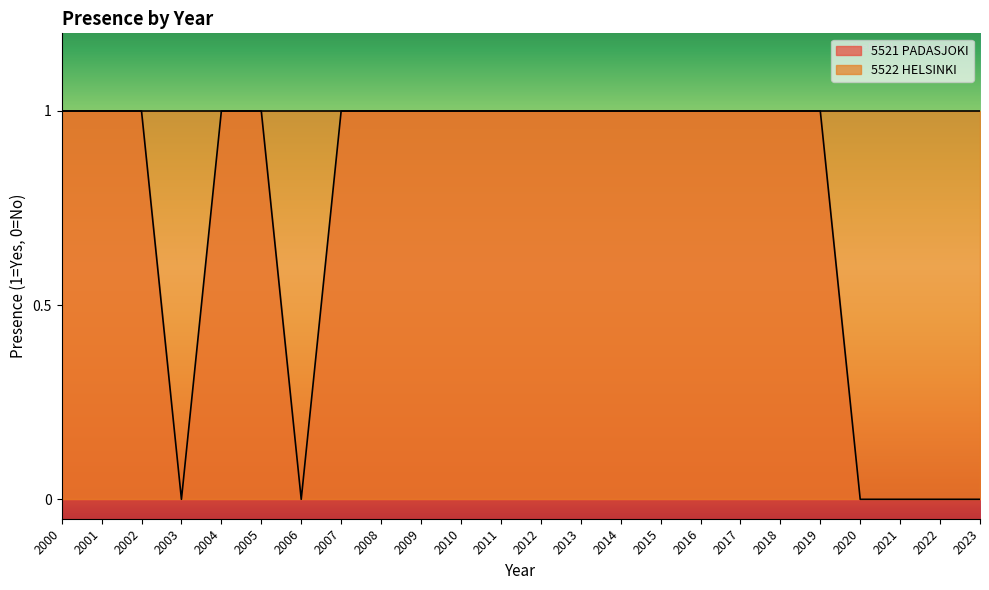

What is the value of the 5th point from the left?

1